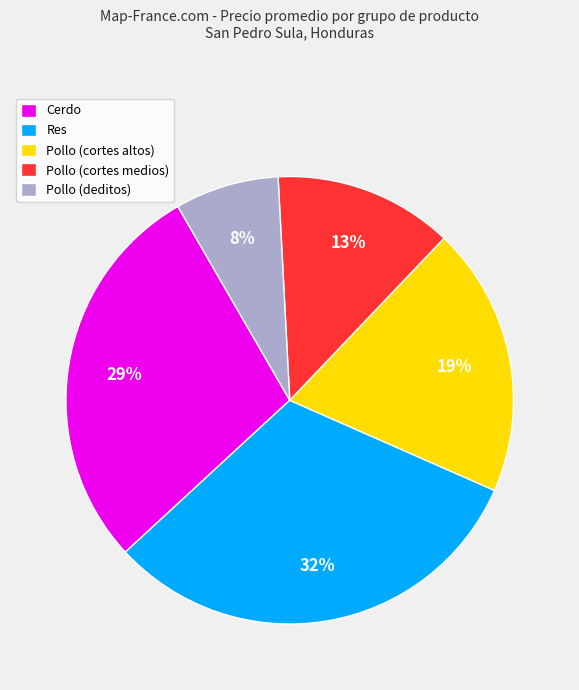

True or false: Res accounts for 32% of the total.

True